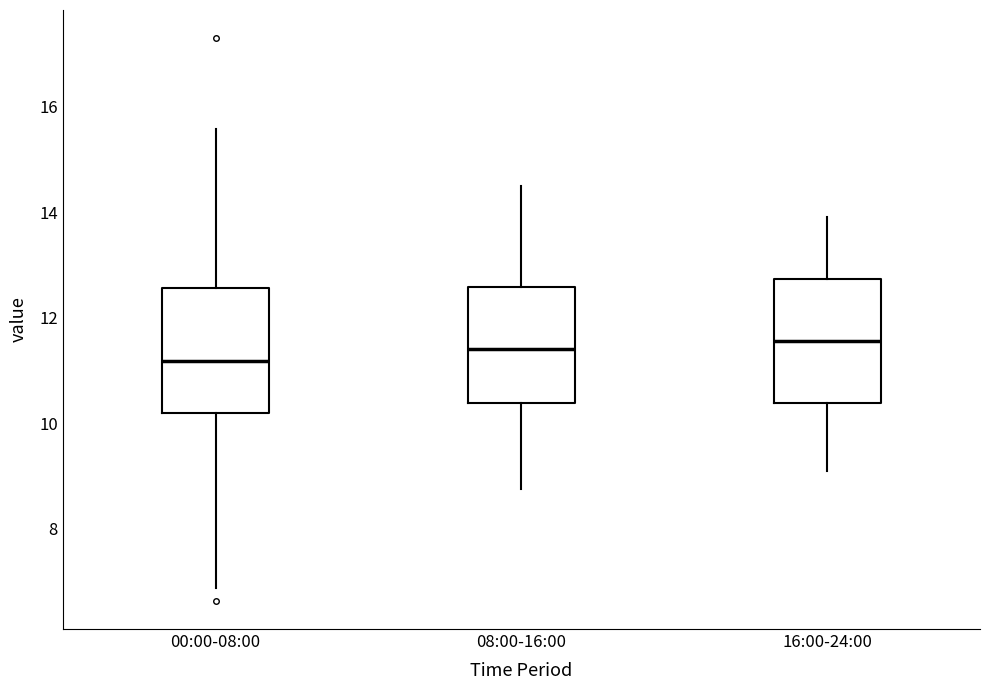

Where is the upper edge of the box for 08:00-16:00 on the y-axis? The values are not printed on the chart, so give them approximately, as read against the axis.

12.6